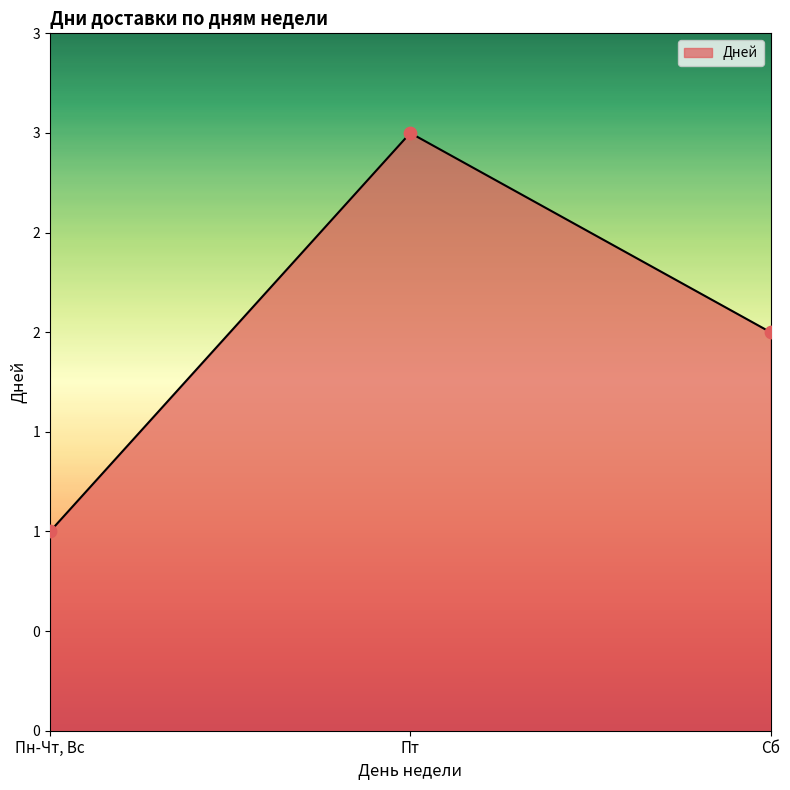

Approximately how many times larger is the value at Пт compared to Пн-Чт, Вс?

3.0